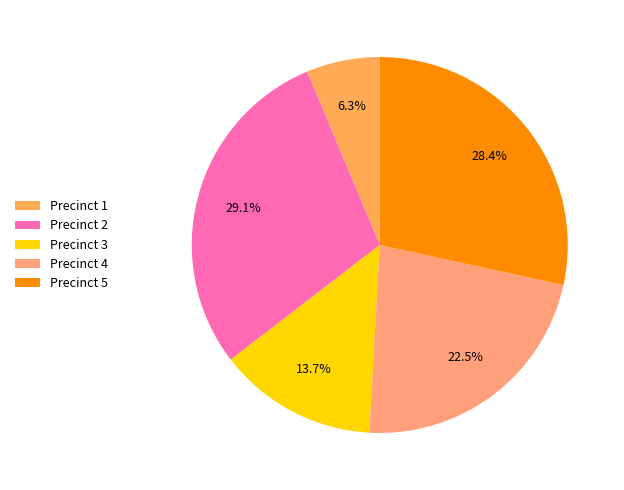

What is the total percentage of Precinct 3 and Precinct 1?

20.0%